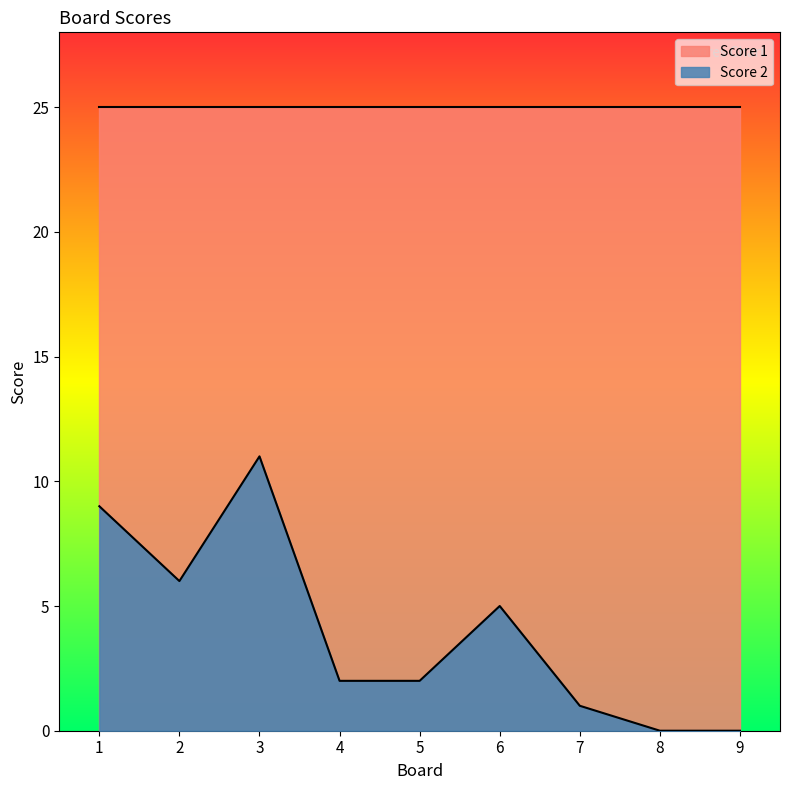

Rank the categories by value from highest to lowest.

3, 1, 2, 6, 4, 5, 7, 8, 9